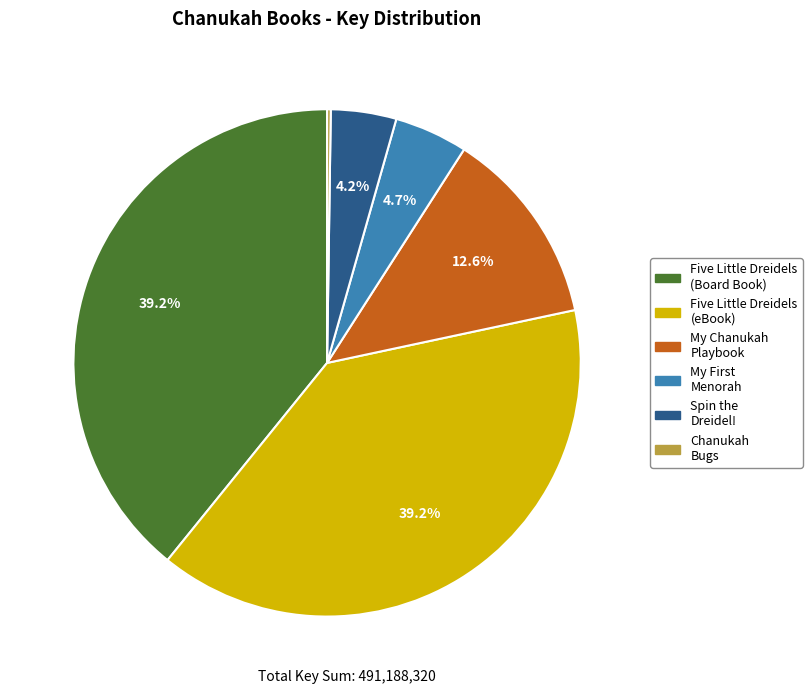

Is there any slice that represents more than half of the pie?

No